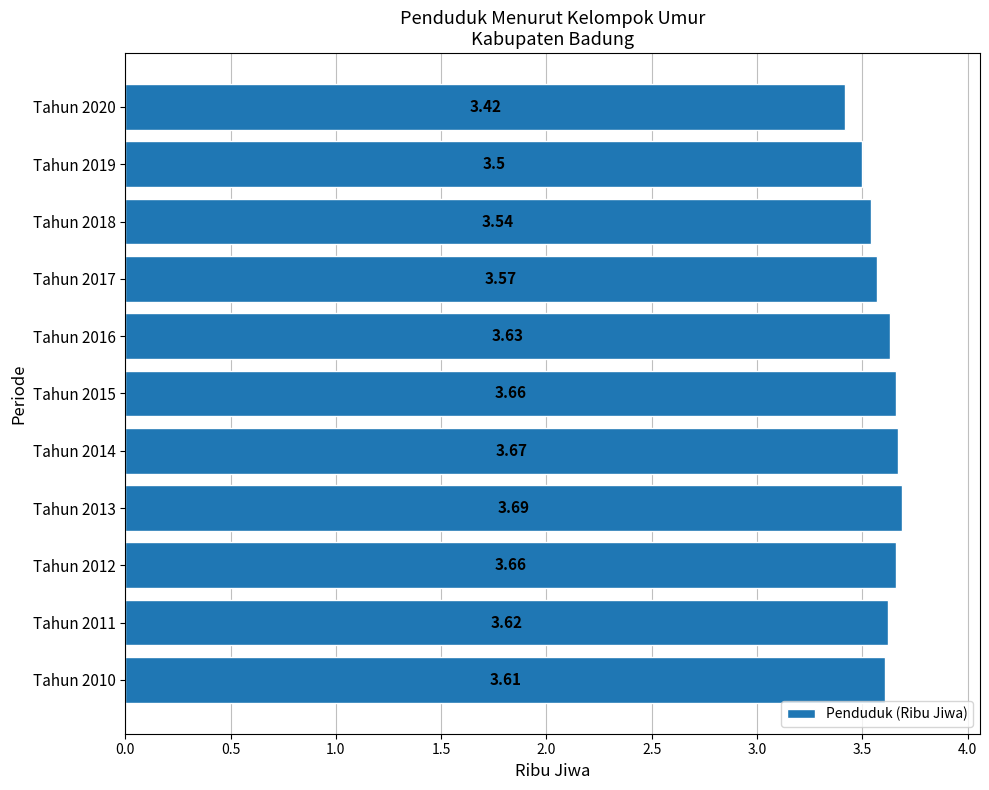

What is the difference between the maximum and minimum values?

0.3